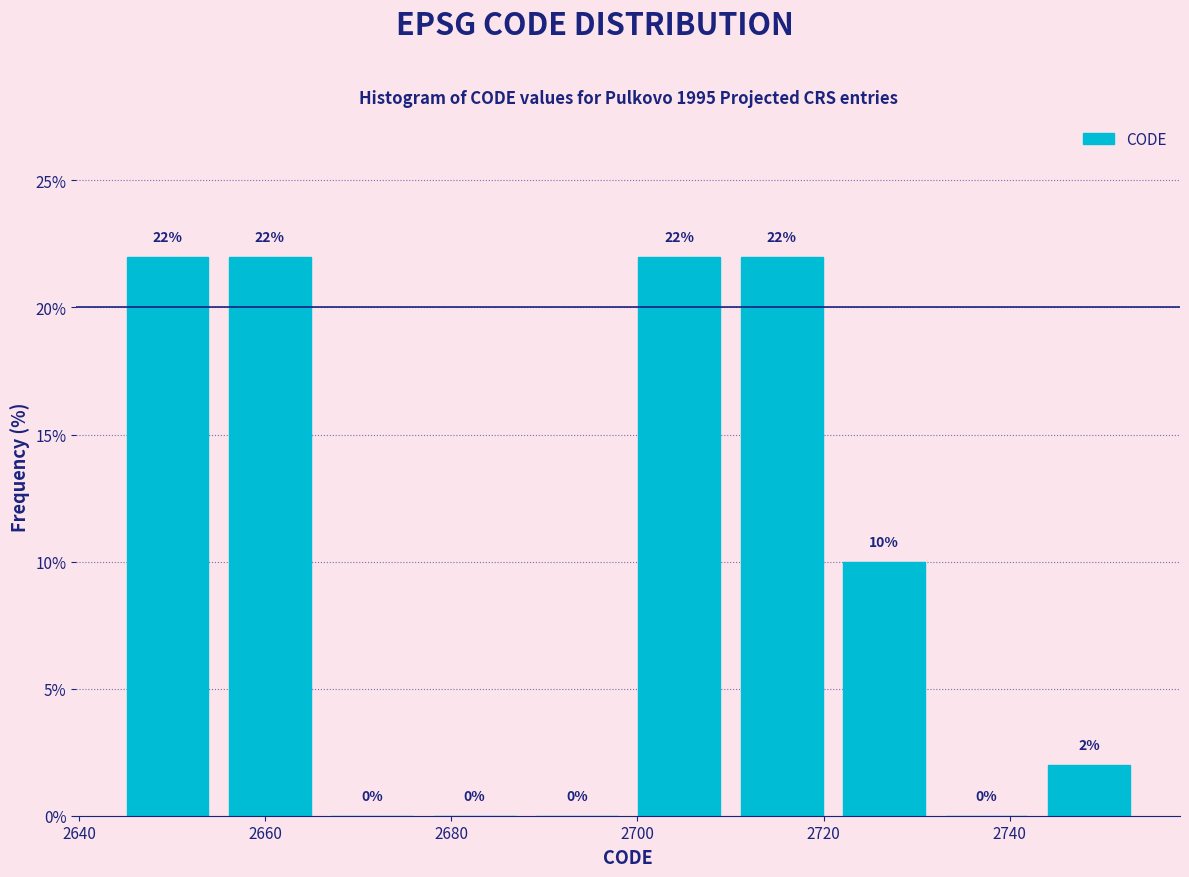

Reading left to right, transcribe this chart: for each bar, give the range it covers on the x-axis and its height. The bar edges are not printed on the chart, so give them approximately, as read against the axis.

2644 to 2655: 22
2655 to 2666: 22
2666 to 2677: 0
2677 to 2688: 0
2688 to 2699: 0
2699 to 2710: 22
2710 to 2721: 22
2721 to 2732: 10
2732 to 2743: 0
2743 to 2754: 2